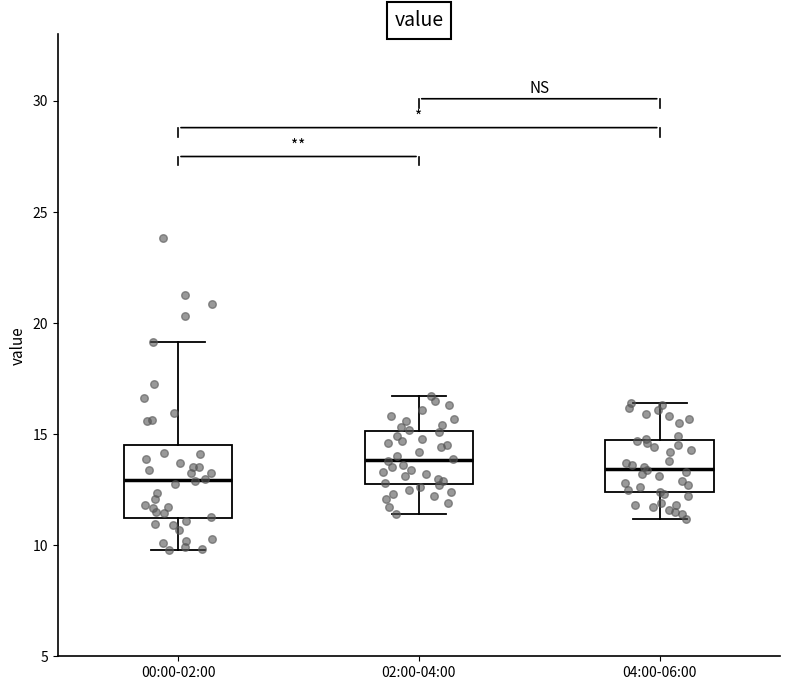

Which box is the tallest, from its lower edge to its upper edge?

00:00-02:00